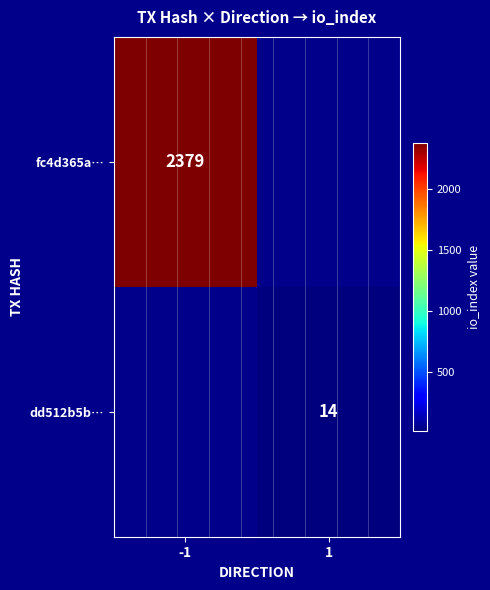

Is it true that fc4d365a… equals 2379 at -1?

True